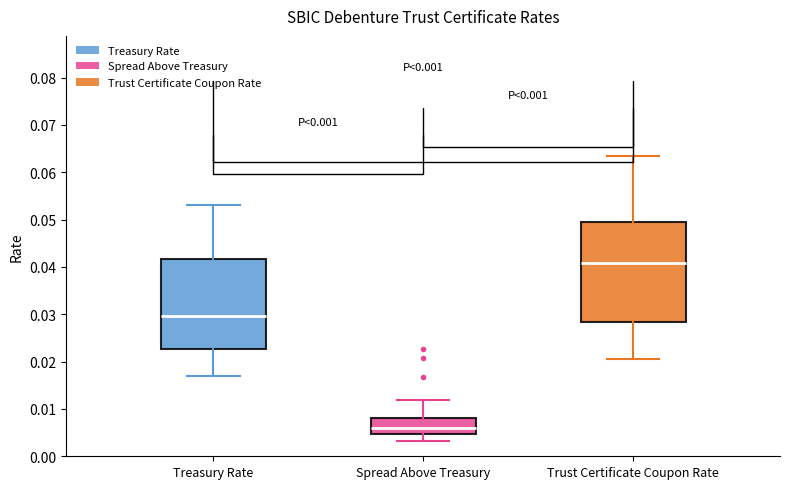

Reading left to right, transcribe this box plot: for each box, give where its median line is, the range the box spans, and where its two whiskers end, as read against the y-axis. The values are not printed on the chart, so give them approximately, as read against the axis.

Treasury Rate: median 0.030, box 0.023 to 0.042, whiskers 0.017 to 0.053
Spread Above Treasury: median 0.006, box 0.005 to 0.008, whiskers 0.003 to 0.012
Trust Certificate Coupon Rate: median 0.041, box 0.028 to 0.049, whiskers 0.021 to 0.063